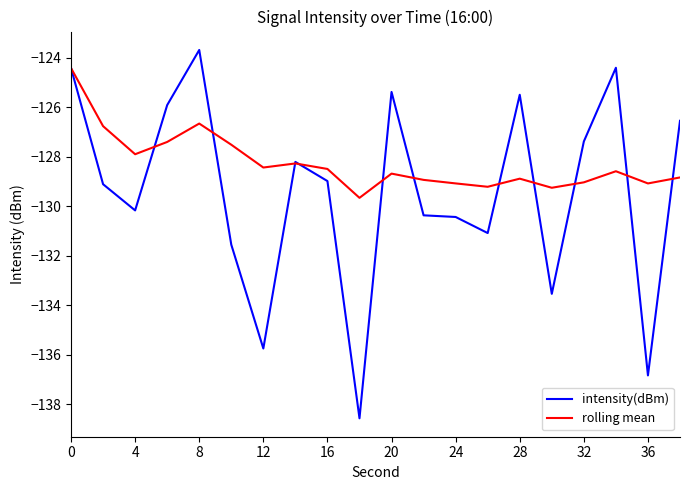

Which series has the largest range (max minus min)?

intensity(dBm)